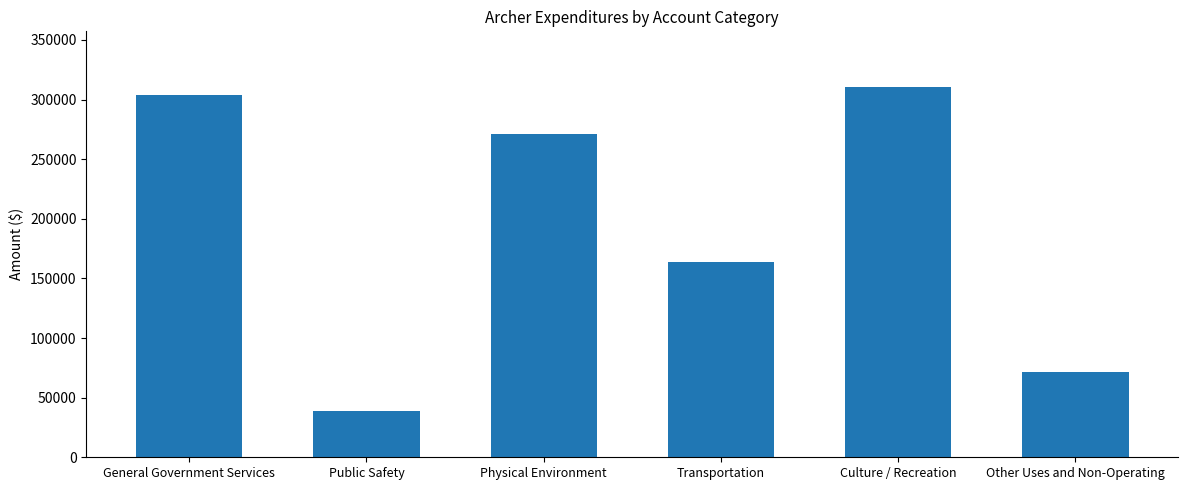

Reading left to right, transcribe all the data shown in this chart.

303756	39167	271232	164118	310576	71153